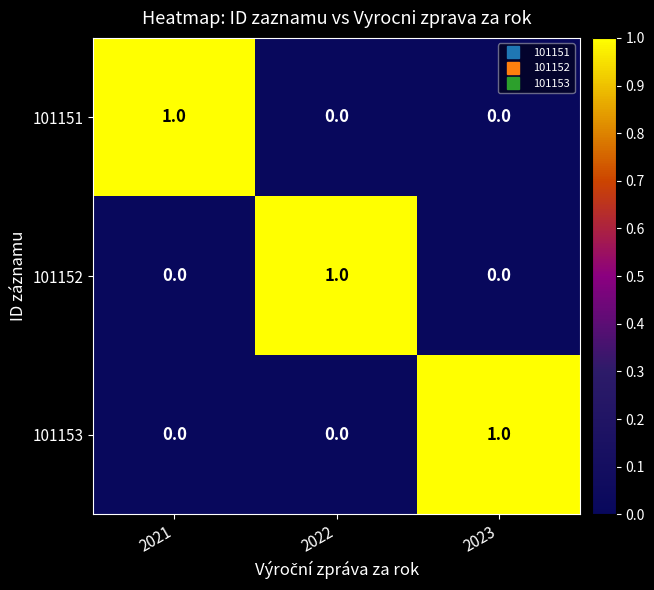

How many values in the 101152 series exceed 0?

1